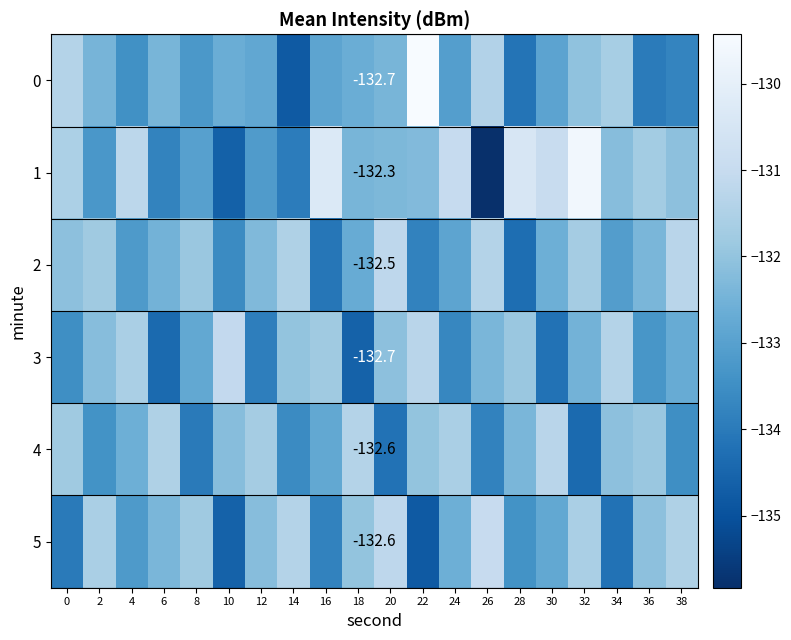

Rank the series by their maximum value, from lowest to highest.

4, 2, 3, 5, 1, 0